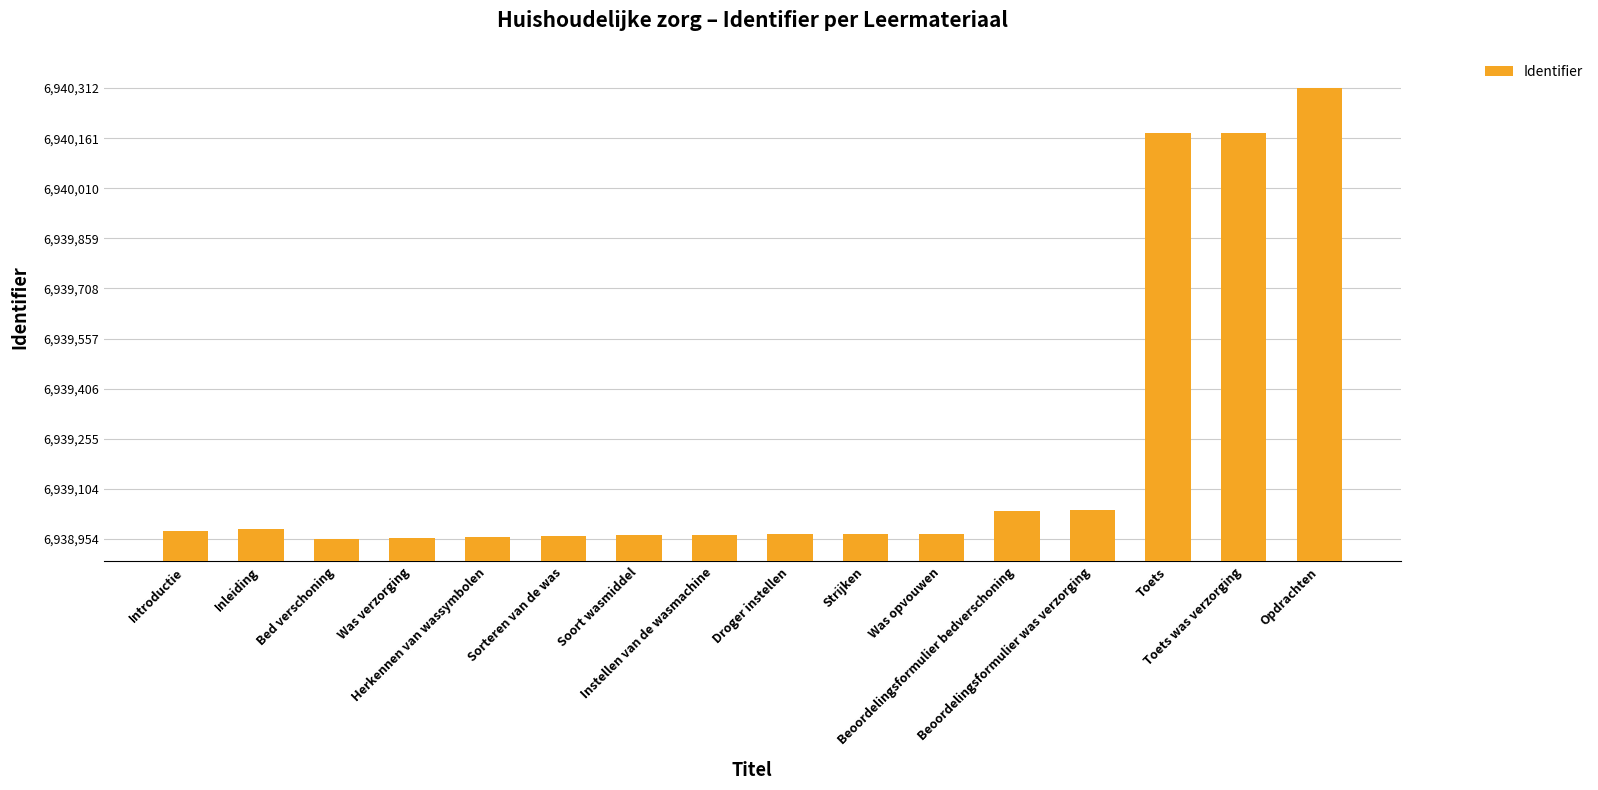

What position from the right is Herkennen van wassymbolen?

12